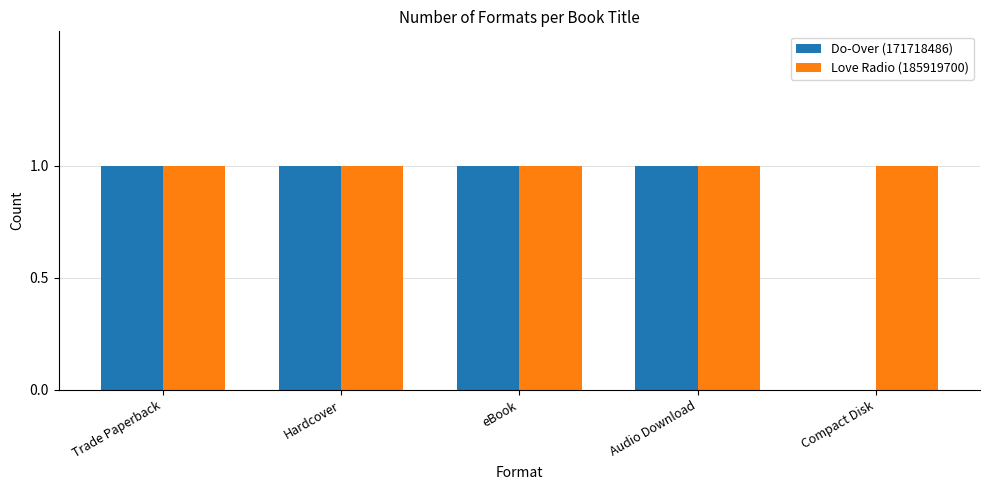

Which series has the largest total across all categories?

Love Radio (185919700)